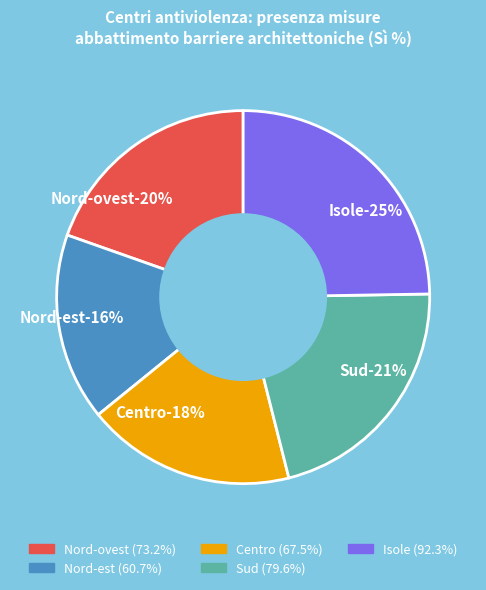

Is it true that Sud is 30% of the pie?

False